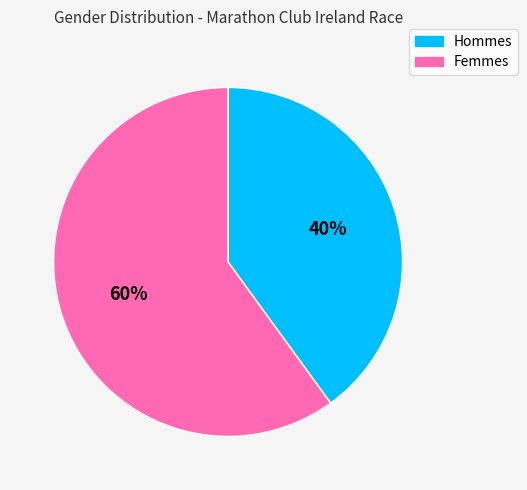

To the nearest percent, what is the difference between the largest and smallest slice percentages?

20%